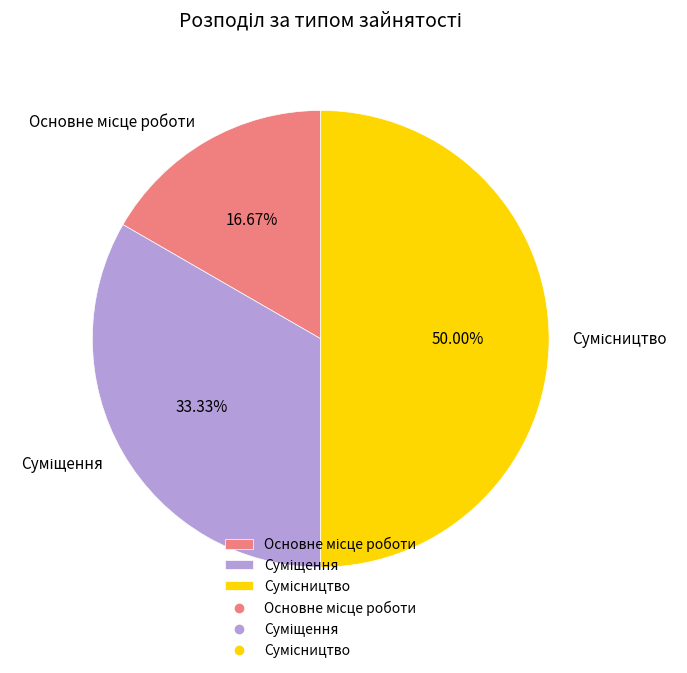

Rank the categories by value from lowest to highest.

Основне місце роботи, Суміщення, Сумісництво